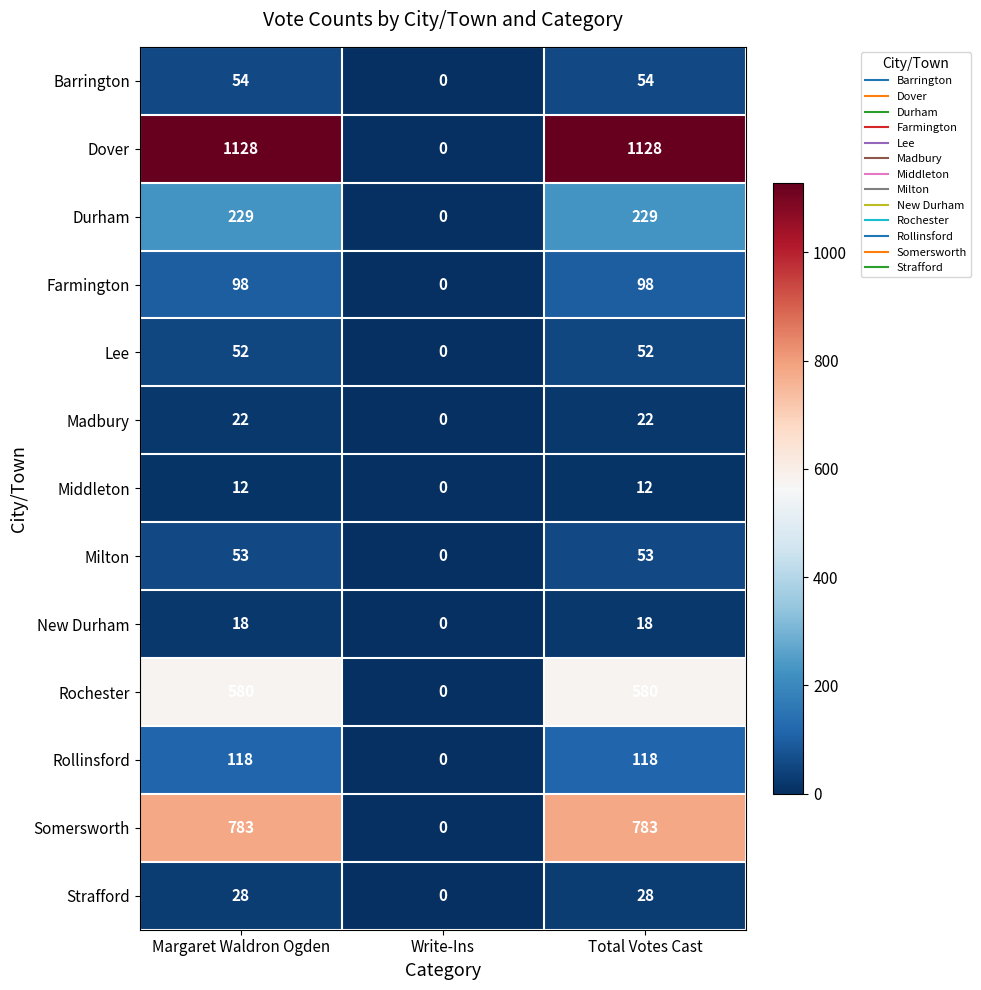

What is the difference between the maximum and minimum values in the Milton series?

53